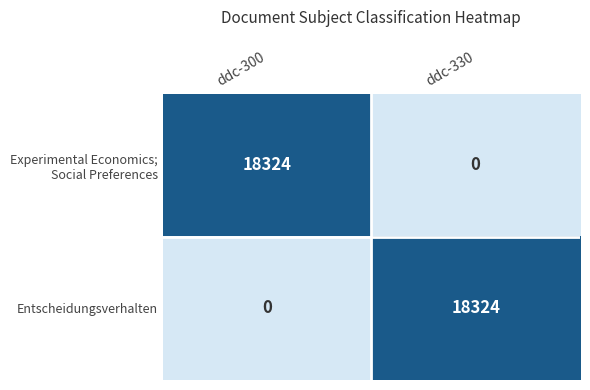

What is the difference between the highest and lowest values at ddc-300?

18324